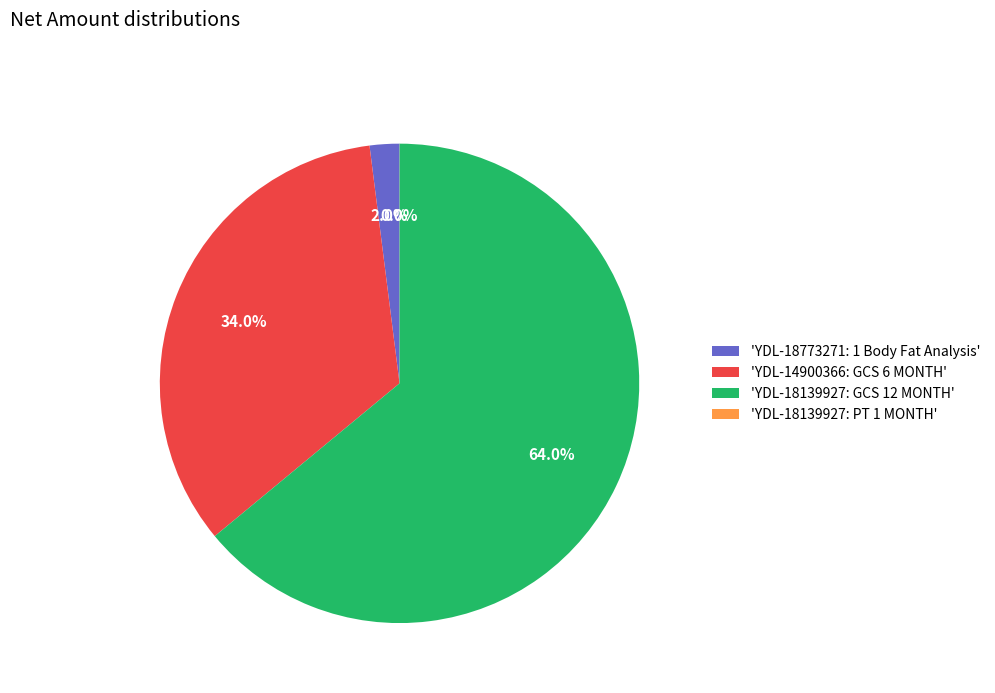

Approximately how many times larger is the value at 'YDL-18139927: GCS 12 MONTH' compared to 'YDL-14900366: GCS 6 MONTH'?

1.9